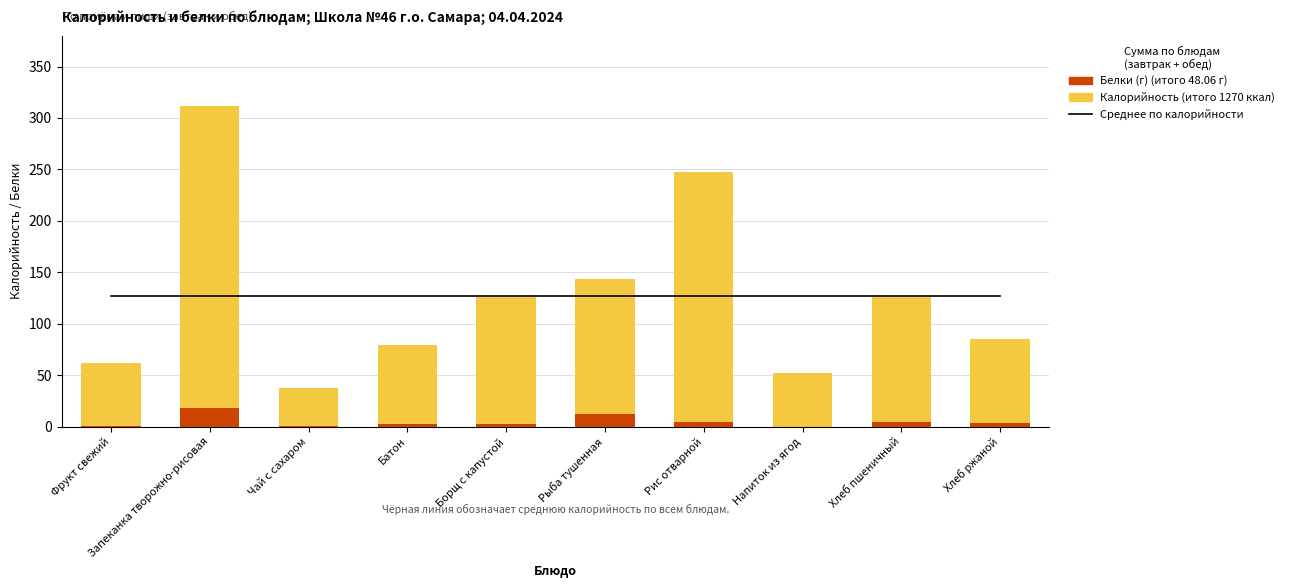

Are the bars horizontal?

No